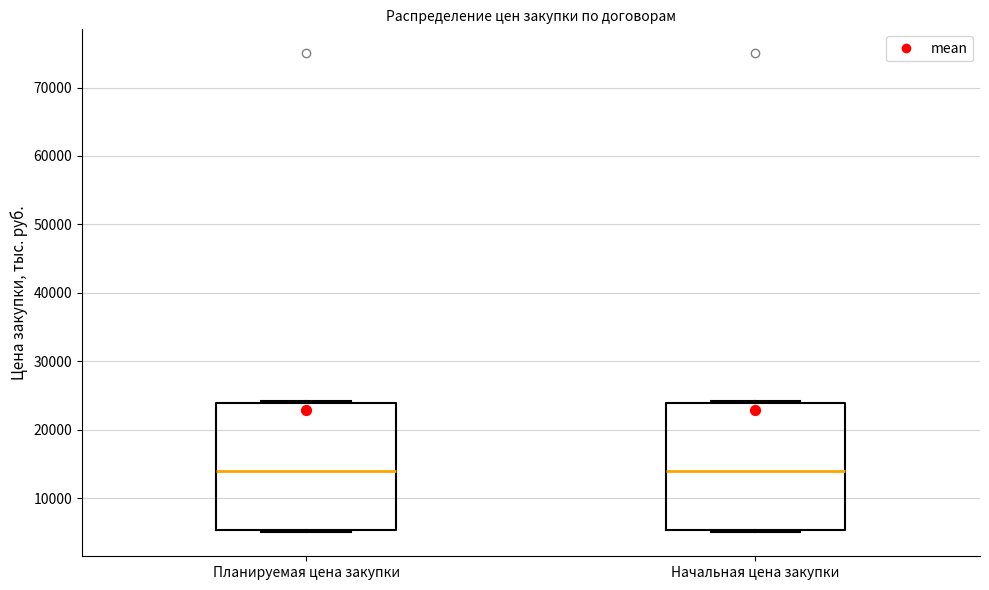

Where is the lower edge of the box for Начальная цена закупки on the y-axis? The values are not printed on the chart, so give them approximately, as read against the axis.

5000